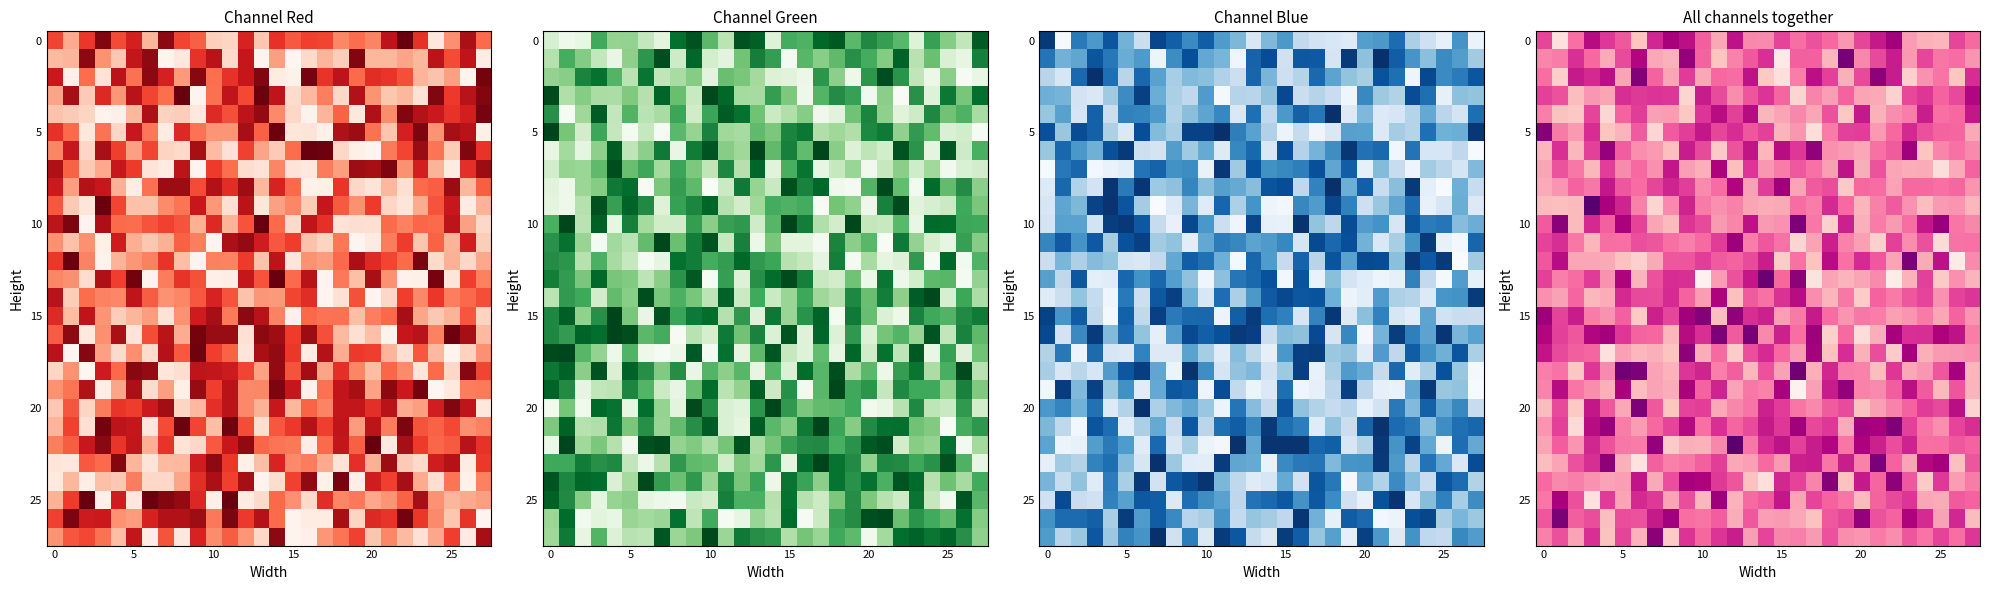

What is the difference between the highest and lowest values at 20?

177.7